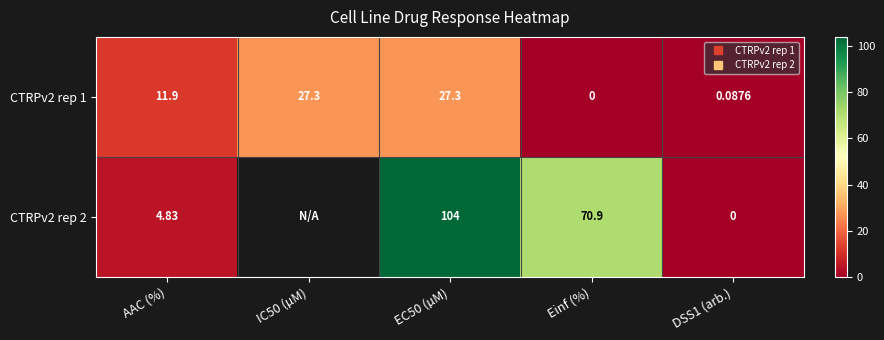

Is the value of CTRPv2 rep 1 at IC50 (µM) greater than the value of CTRPv2 rep 2 at IC50 (µM)?

No